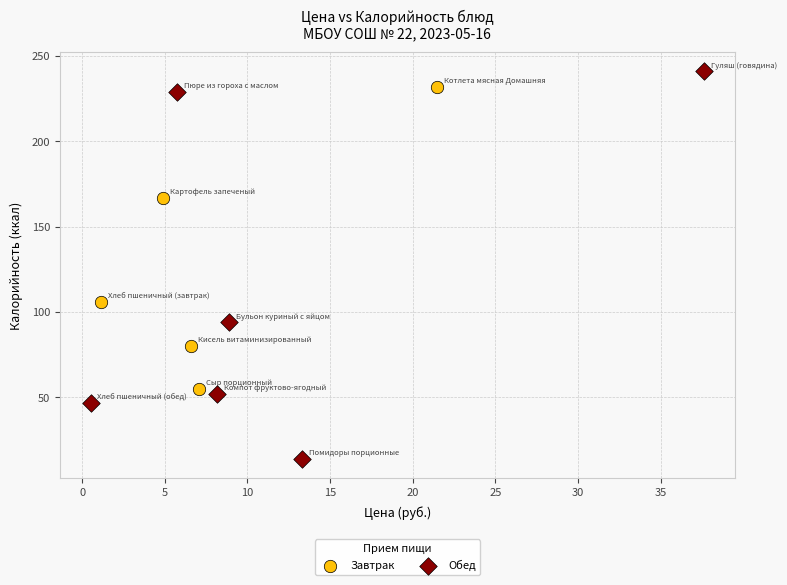

Which series contains the lowest Y value?

Обед